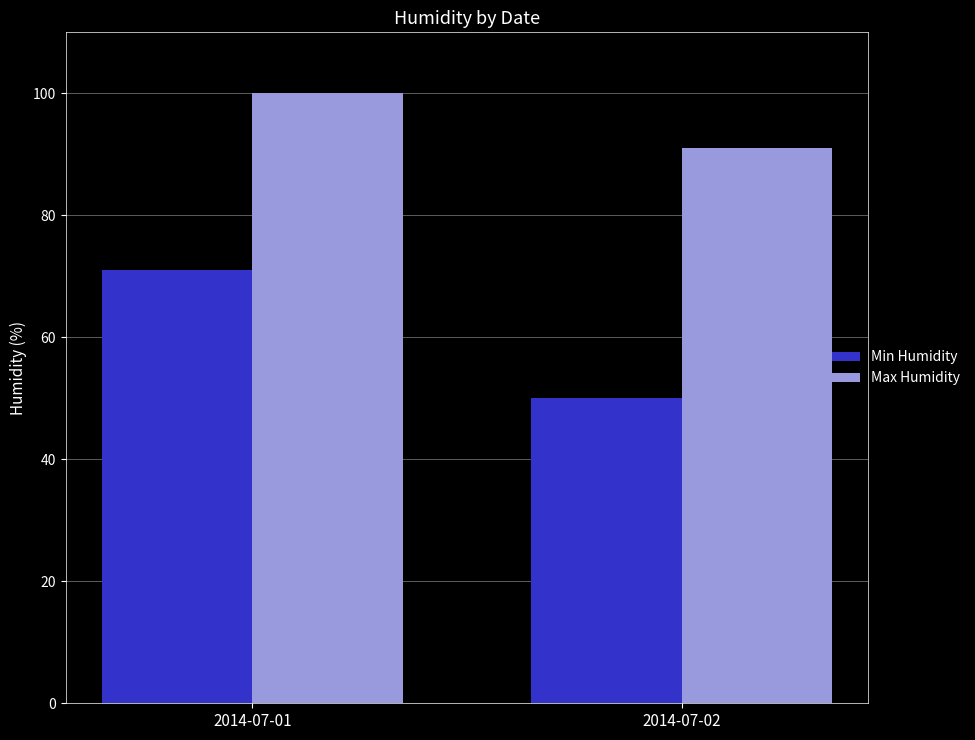

Is the value of Max Humidity at 2014-07-02 greater than the value of Min Humidity at 2014-07-01?

Yes